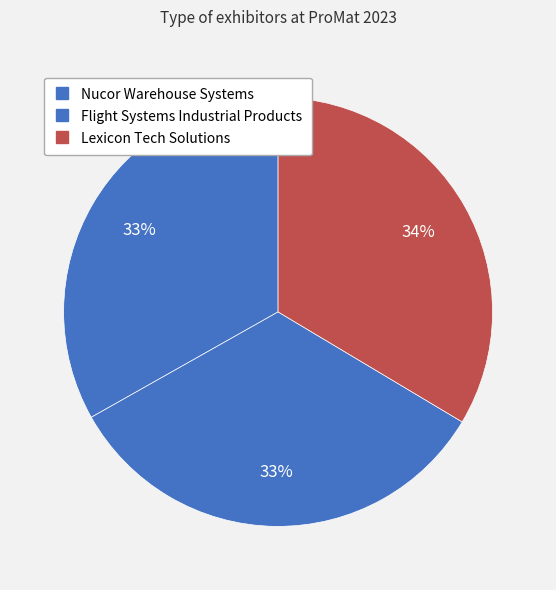

What percentage is the Flight Systems Industrial Products slice, to the nearest percent?

33%